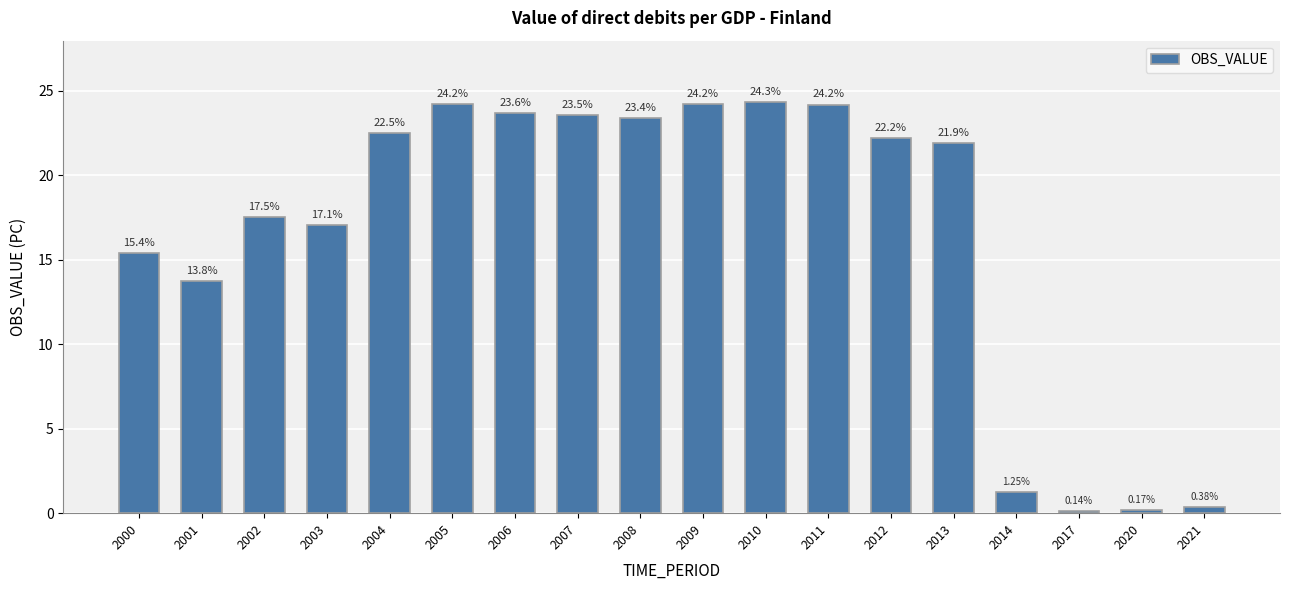

What is the difference between the values at 2014 and 2013?

20.7